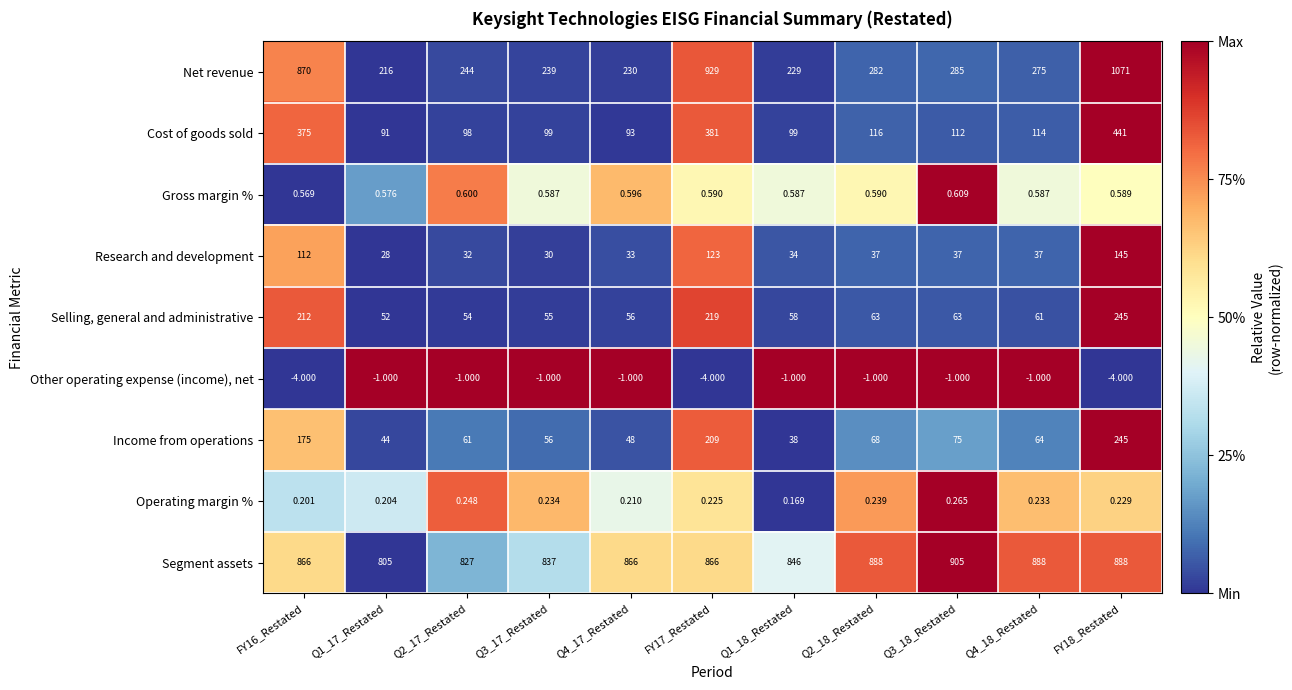

Which series has the widest spread of values?

Net revenue